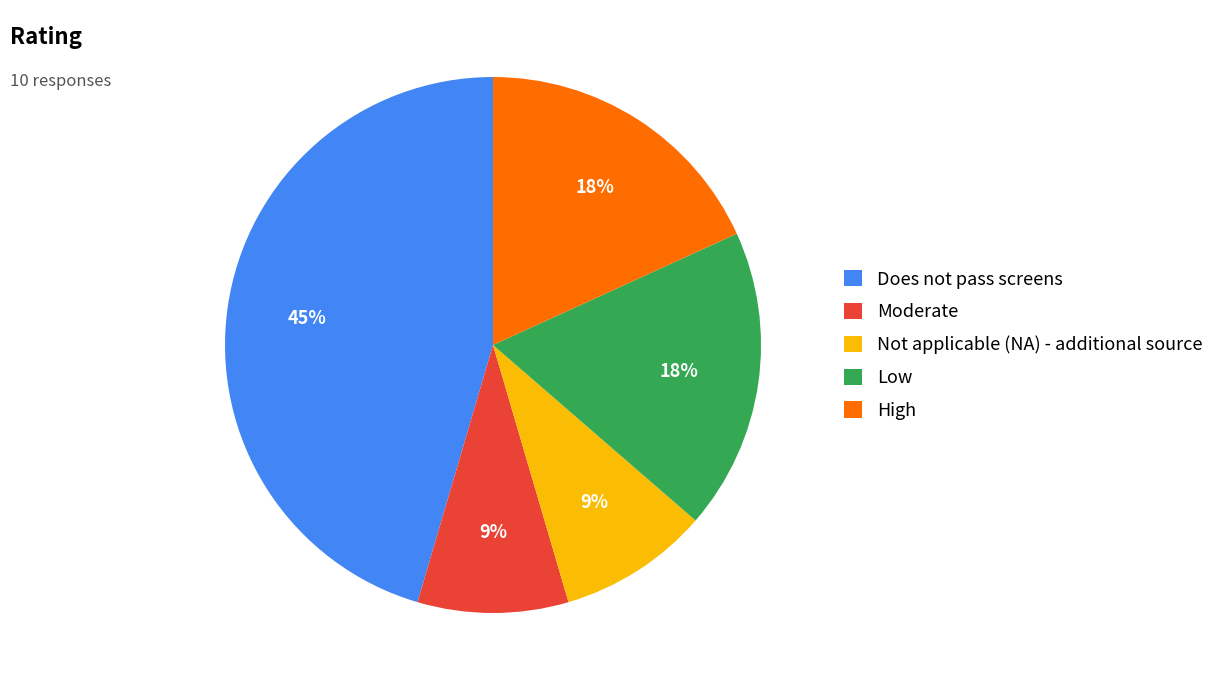

To the nearest percent, what portion does Moderate represent?

9%